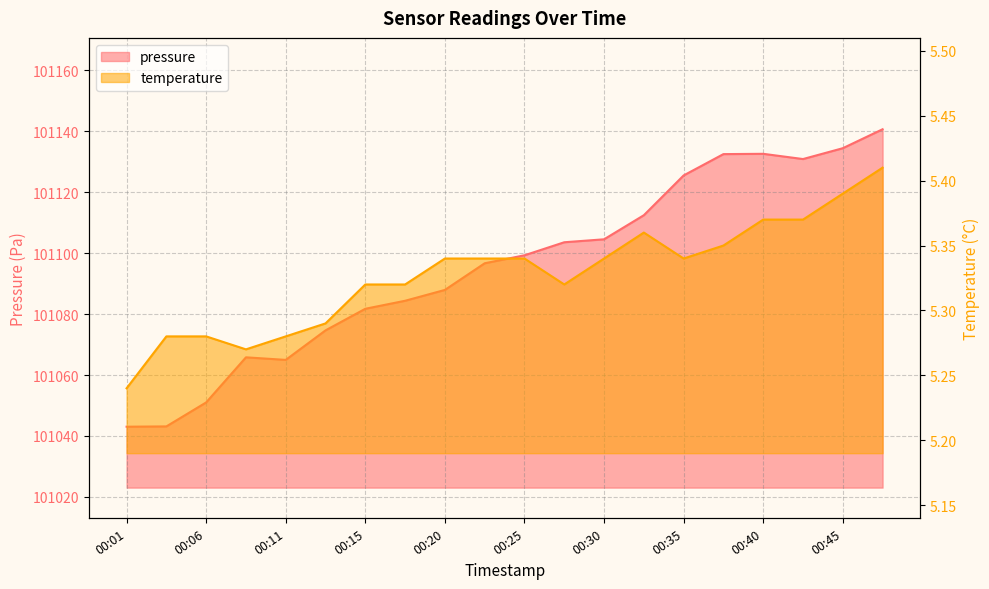

Which series changed the most between 00:03 and 00:18?

pressure